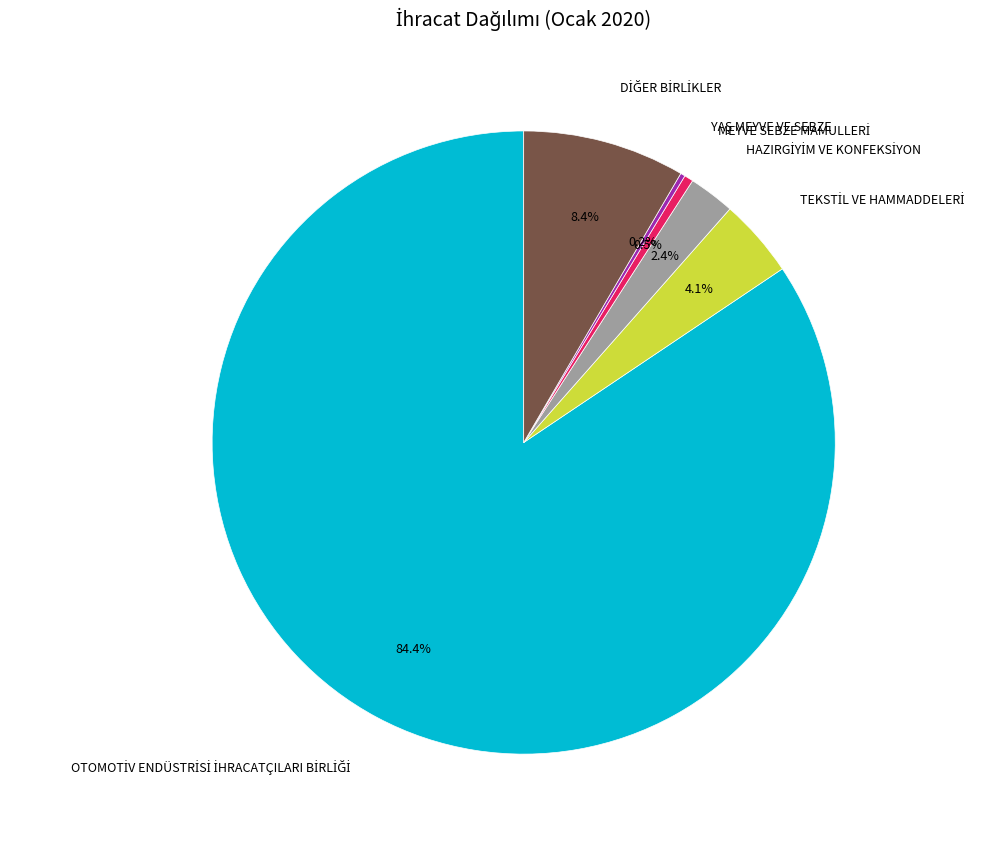

Is there any slice that represents more than half of the pie?

Yes